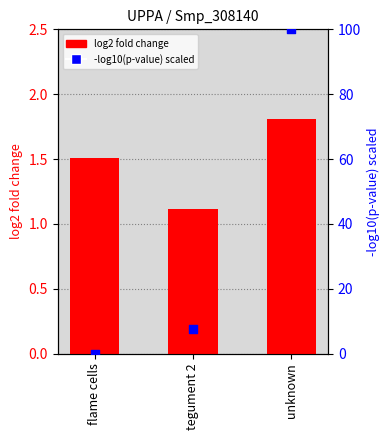

Which series has the largest total across all categories?

-log10(p-value) scaled